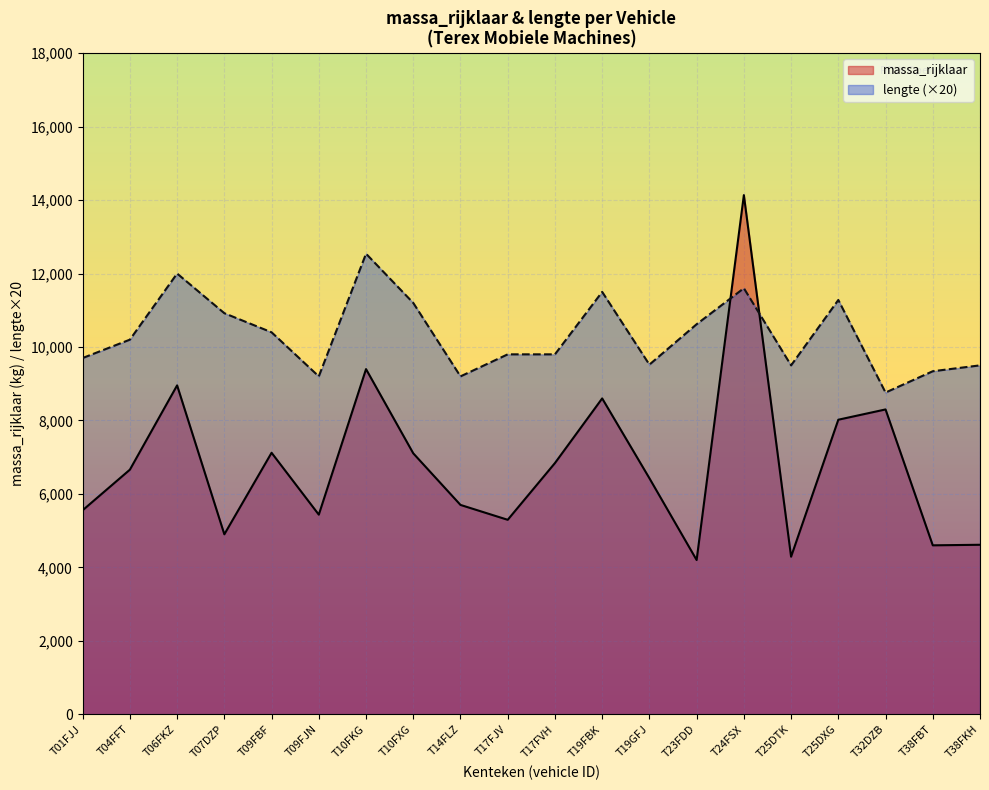

At which label does massa_rijklaar reach its minimum?

T23FDD